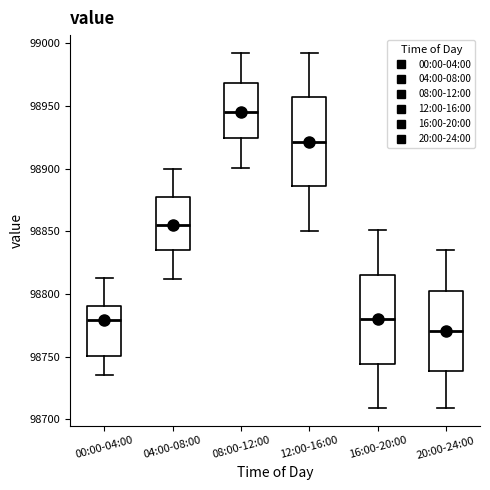

Which box's median line is the highest?

08:00-12:00